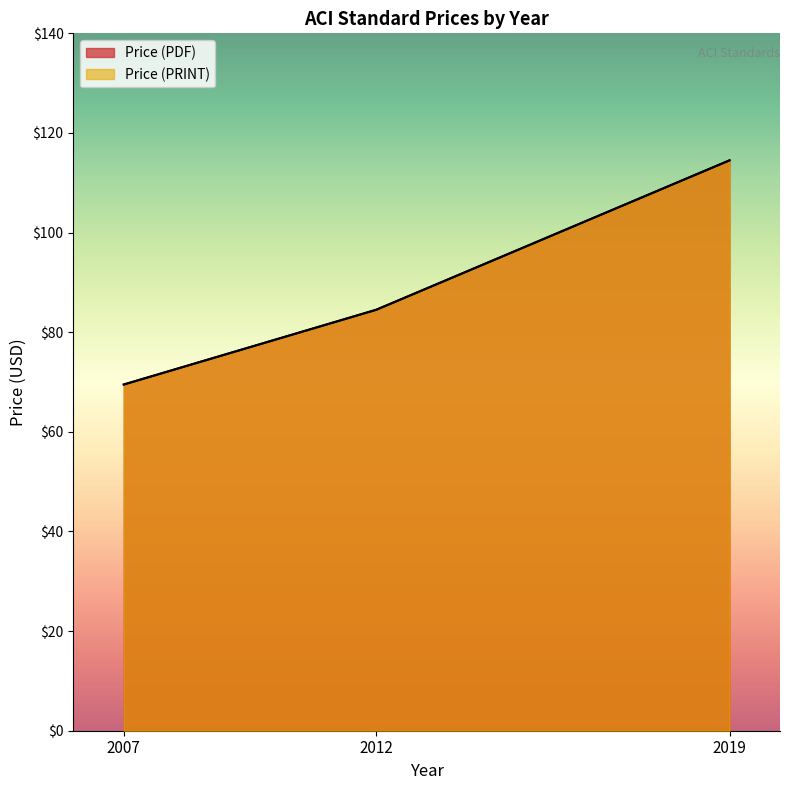

Which category has the lowest value across all series?

2007